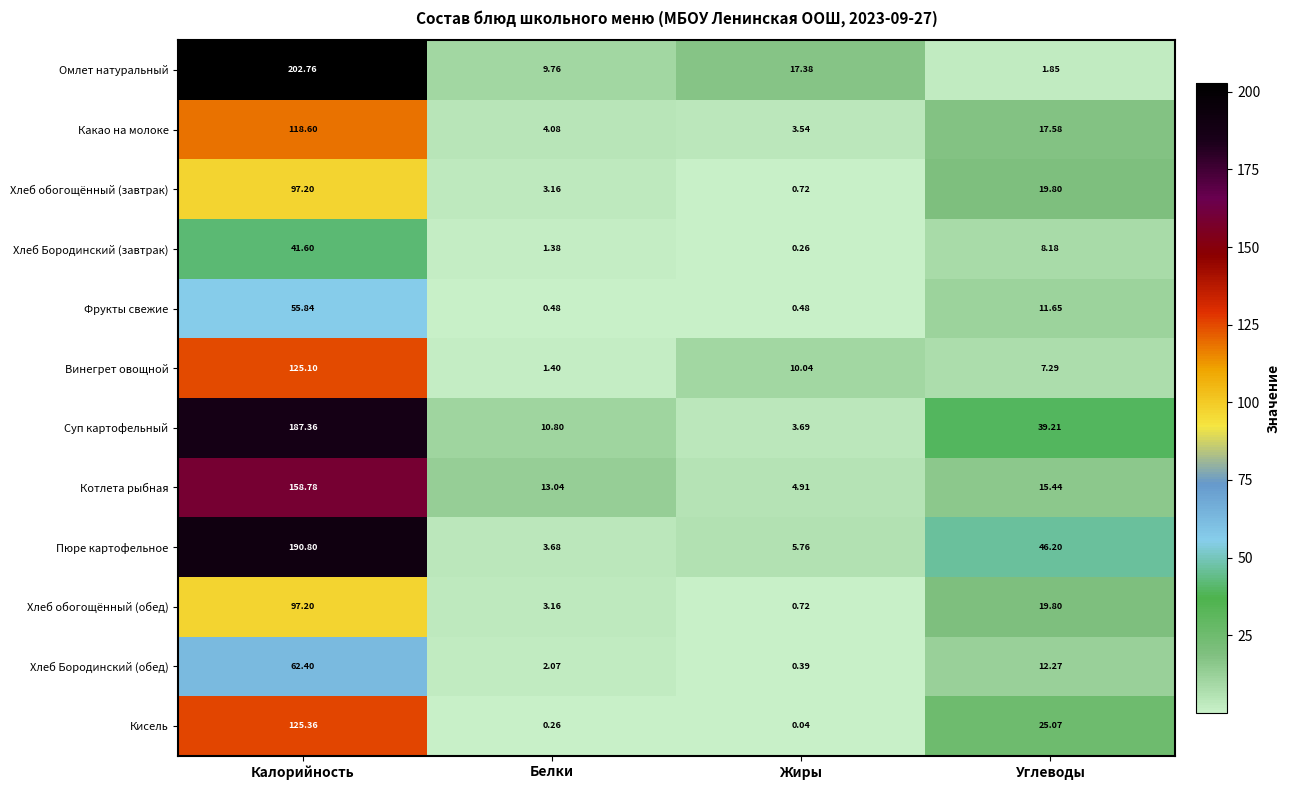

Which category has the highest value across all series?

Калорийность